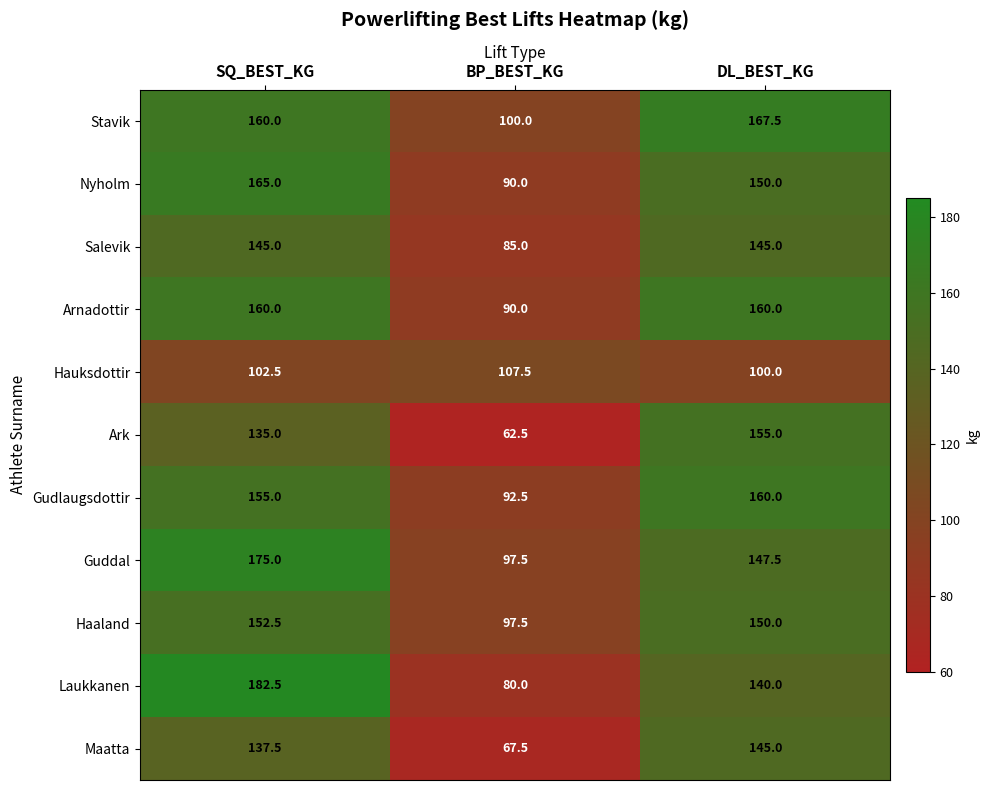

What is the smallest value displayed?

62.5